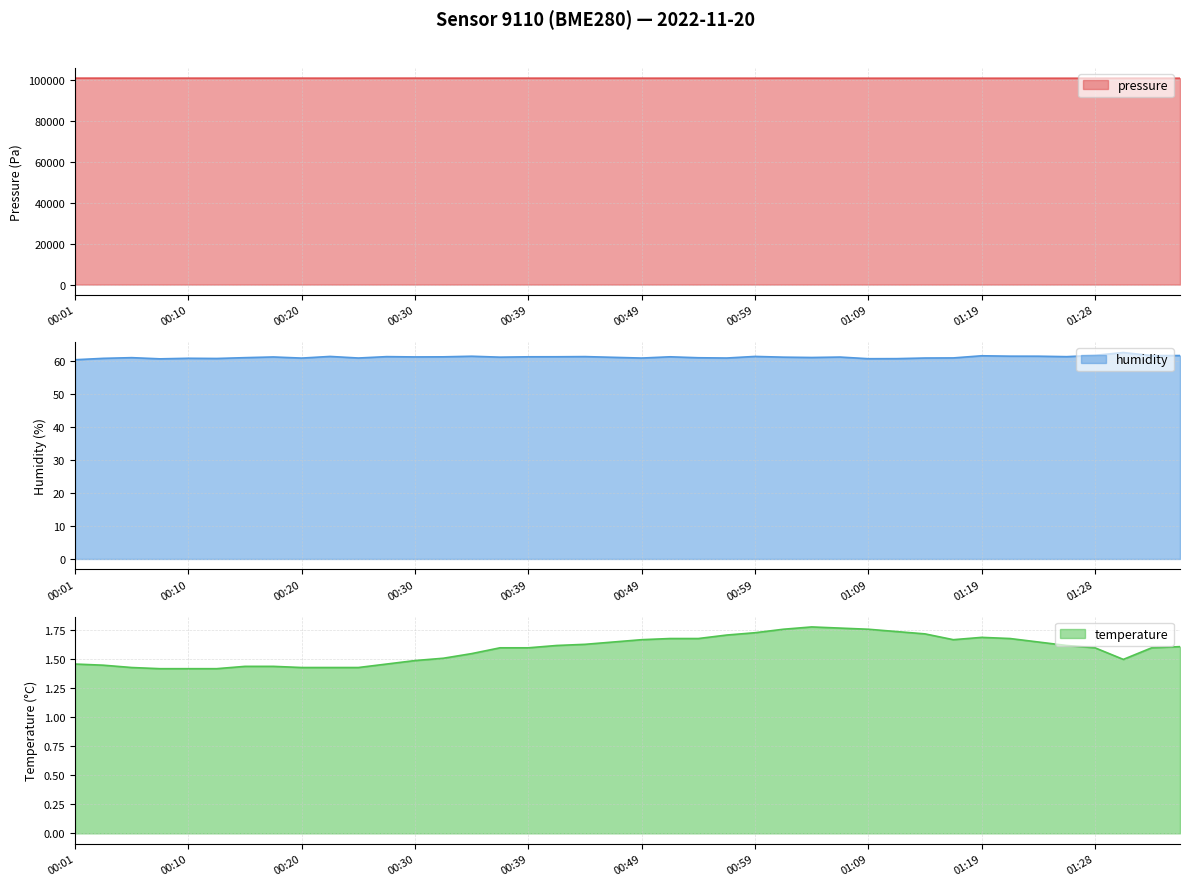

At how many categories does at least one series exceed 44932?

40